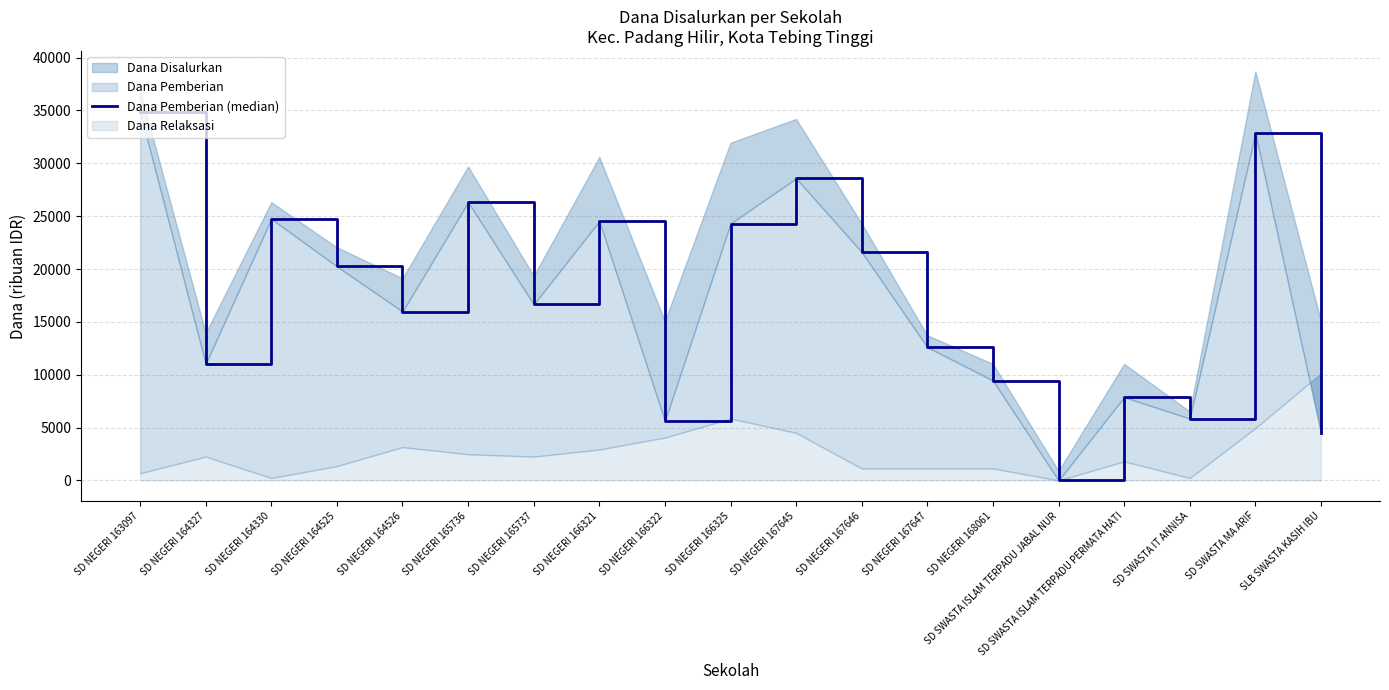

Count the number of values greater than 16650.

9